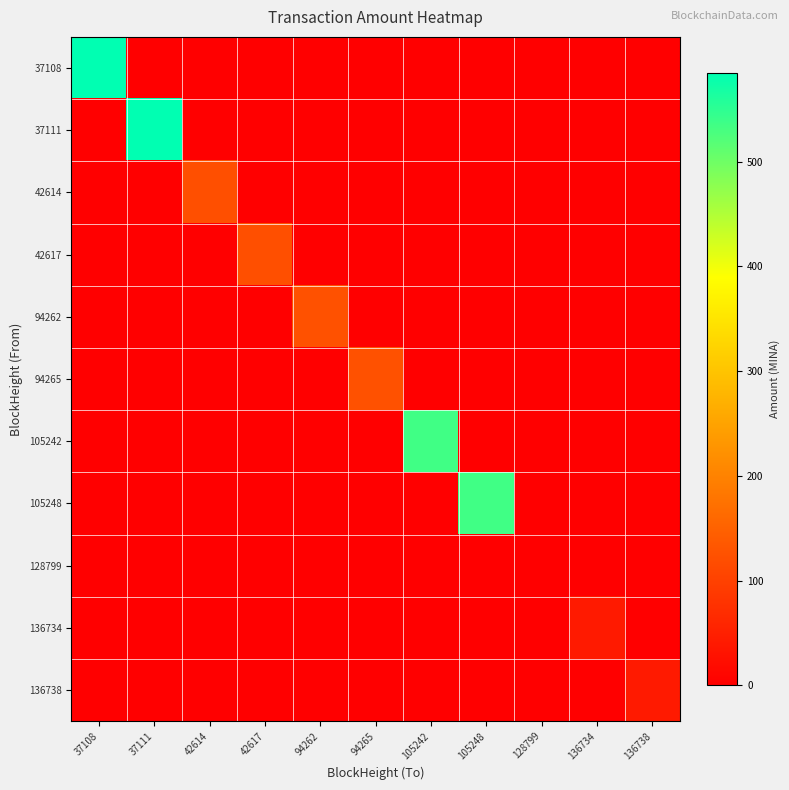

Rank the series by their maximum value, from highest to lowest.

37108, 37111, 105242, 105248, 94262, 94265, 42614, 42617, 136734, 136738, 128799